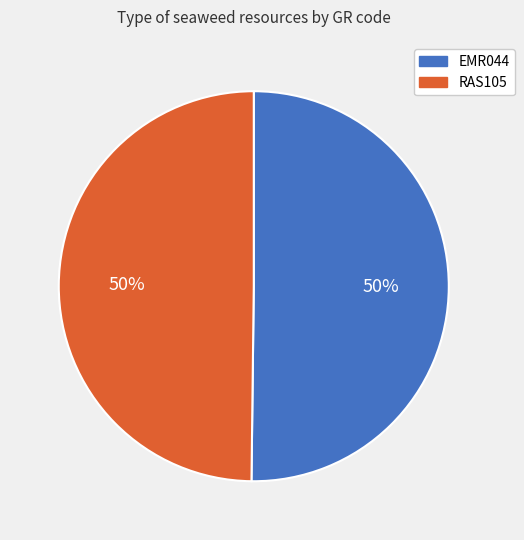

What is the ratio of the value at RAS105 to the value at EMR044?

1.0